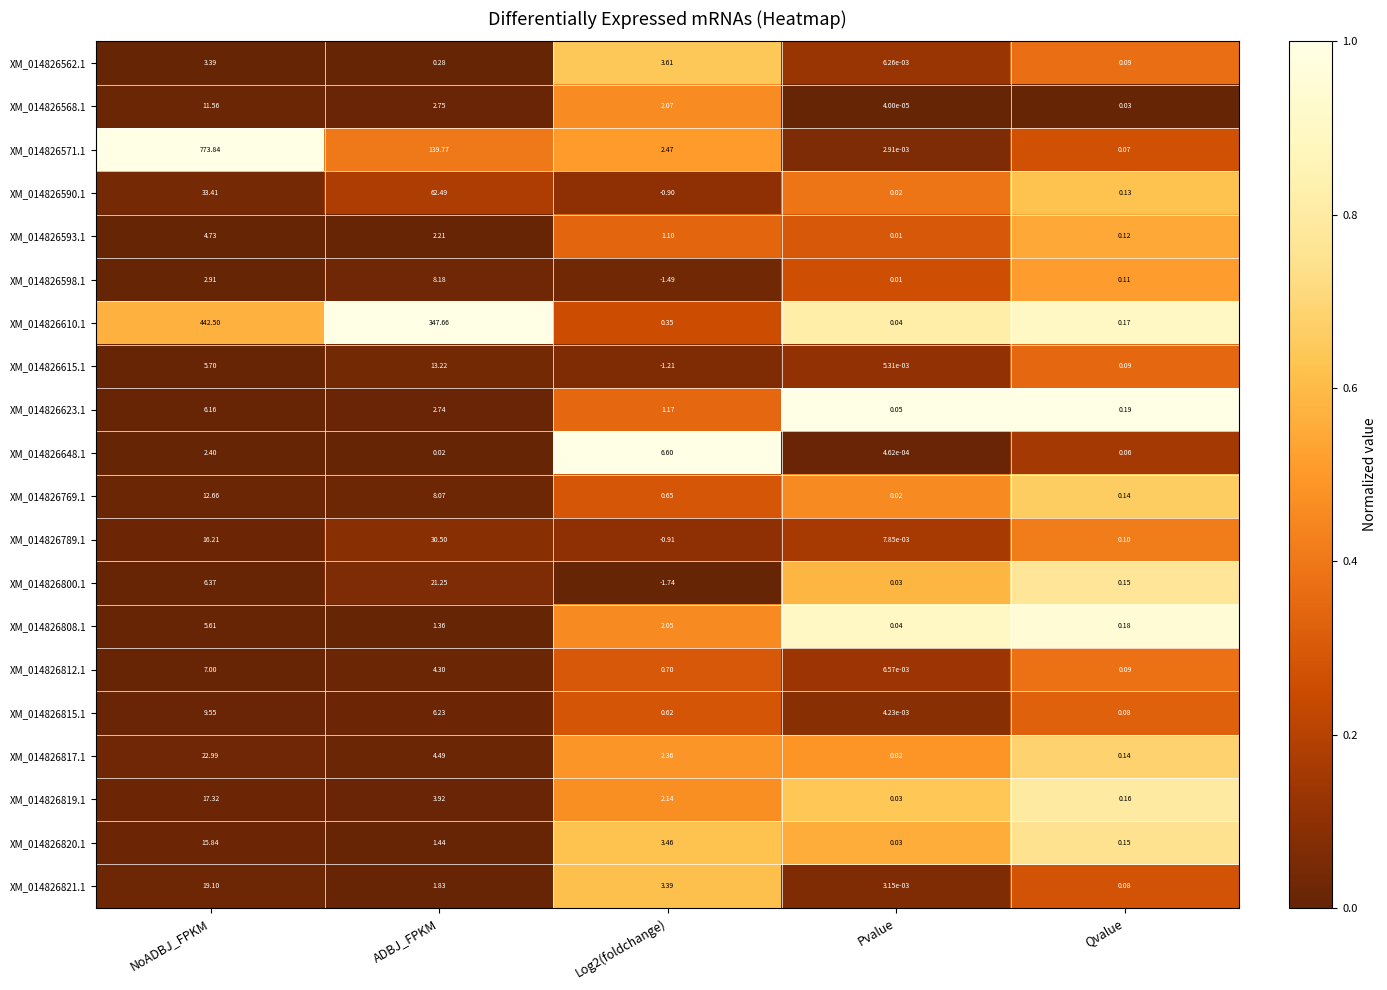

Which category has the highest value in the XM_014826819.1 series?

NoADBJ_FPKM